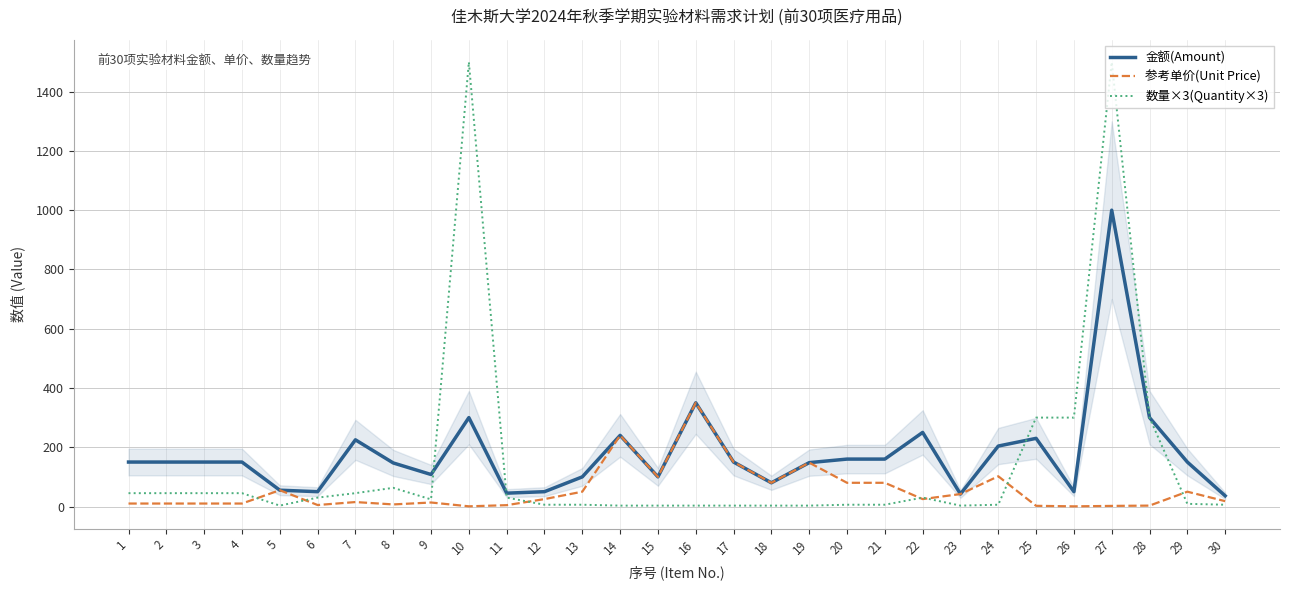

Where do 数量×3(Quantity×3) and 参考单价(Unit Price) first cross each other?

4 and 5